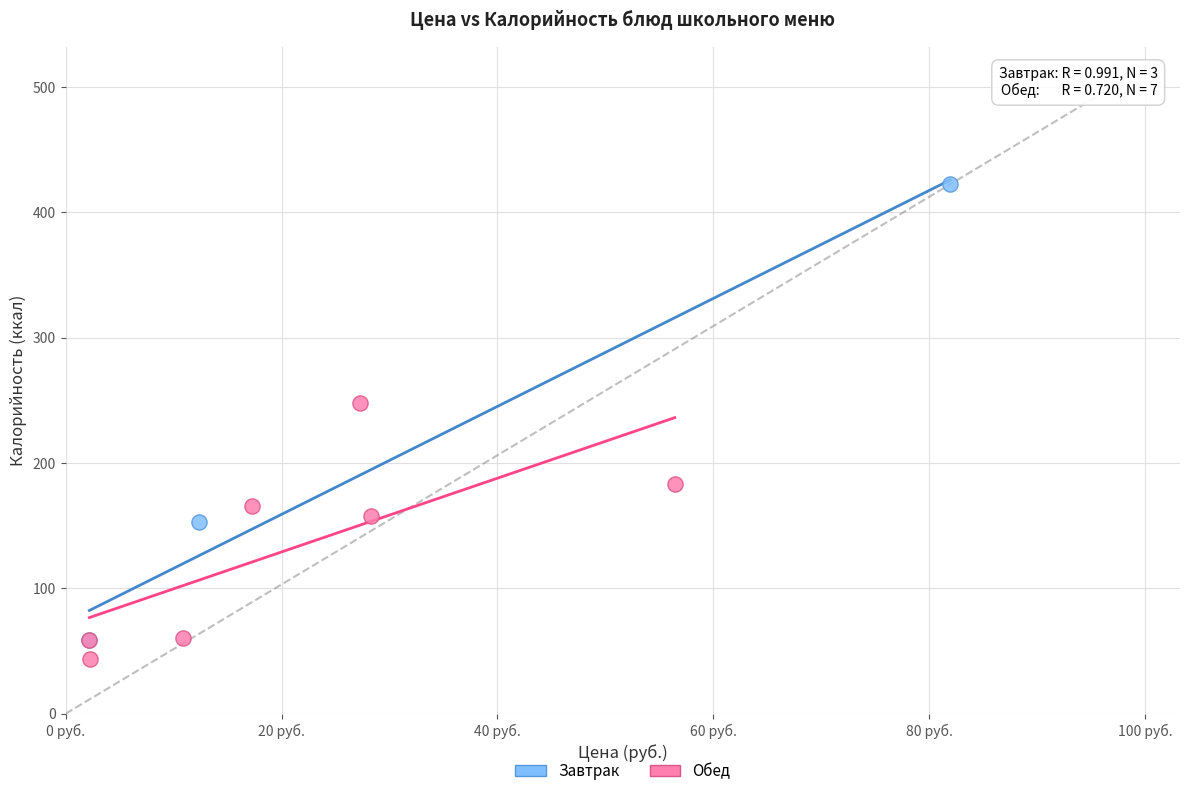

Which series contains the highest Y value?

Завтрак